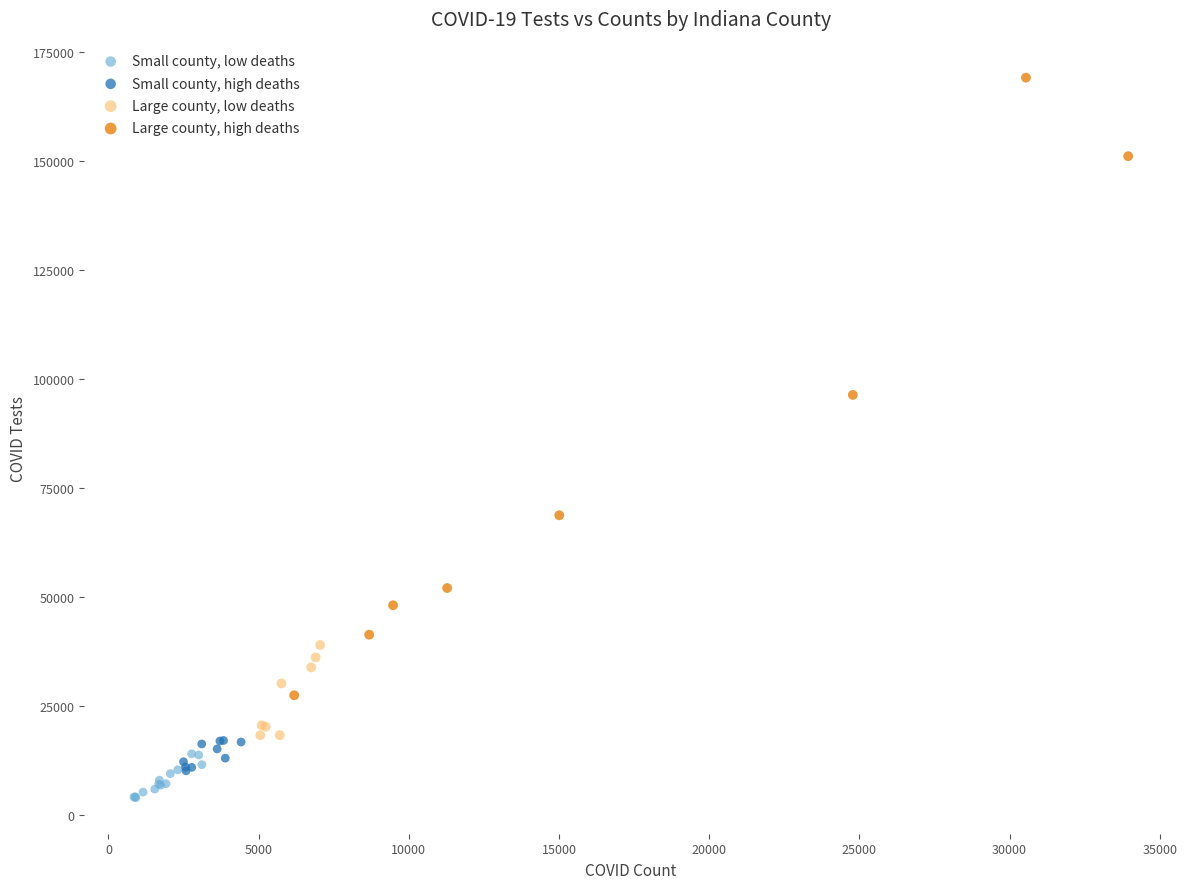

Which series contains the highest Y value?

Large county, high deaths